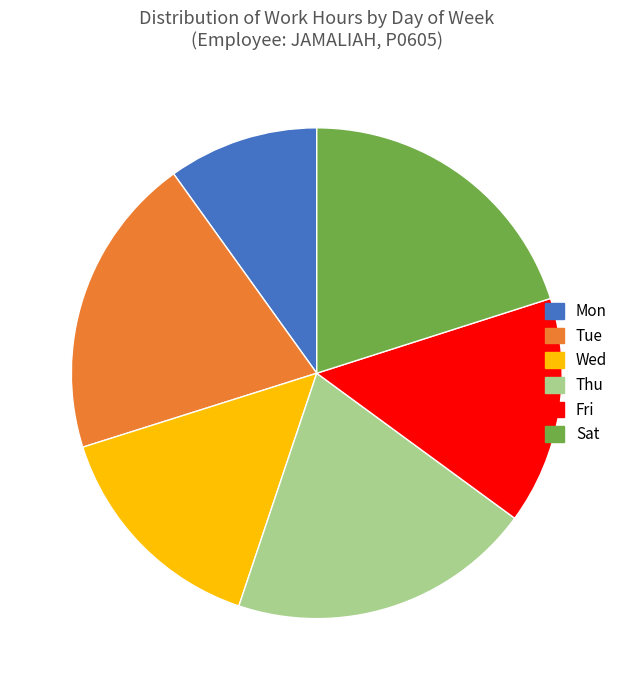

How many segments does this pie chart have?

6